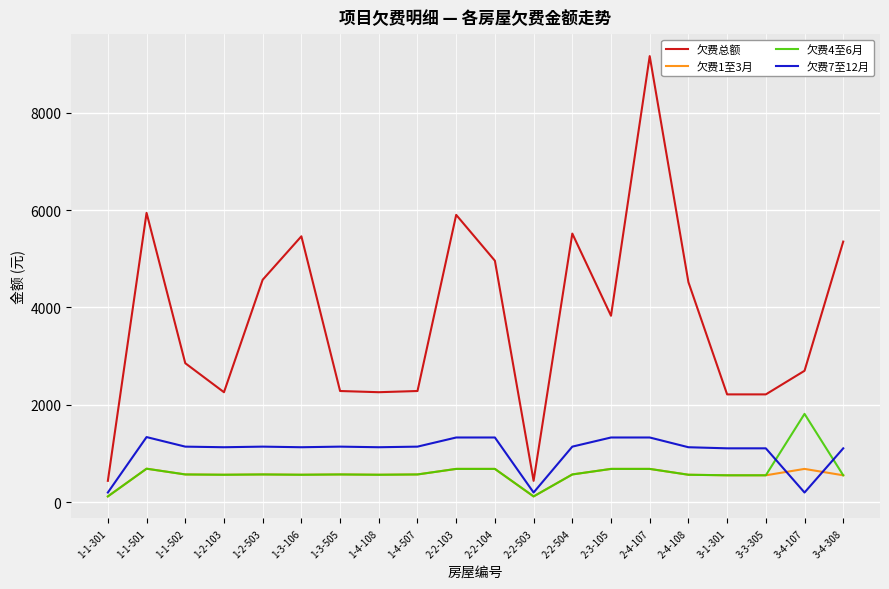

The value of 欠费4至6月 at 1-3-106 is 565.0. True or false?

True